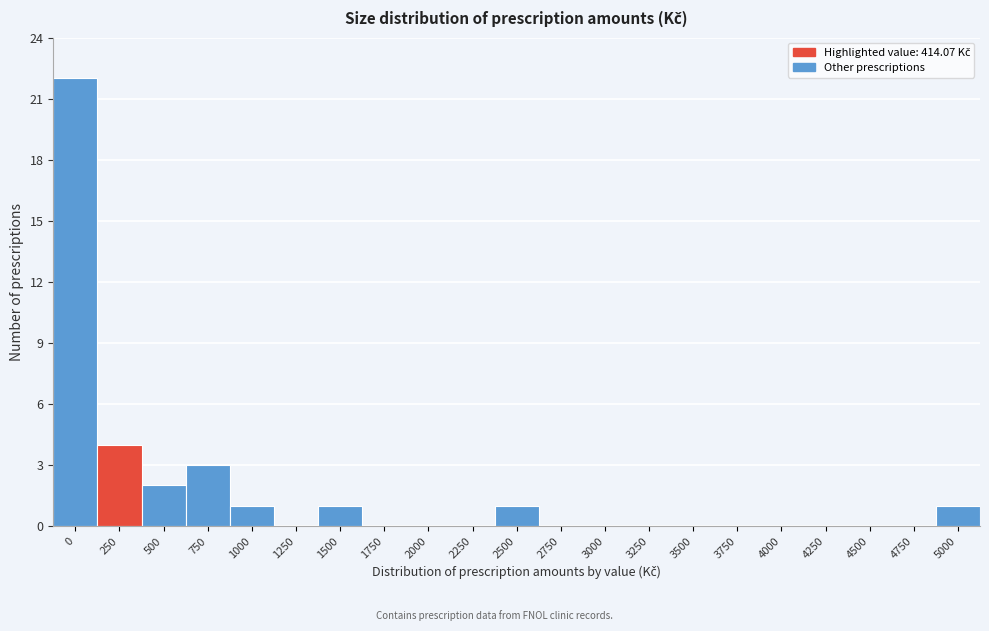

What is the maximum value shown in the chart?

22